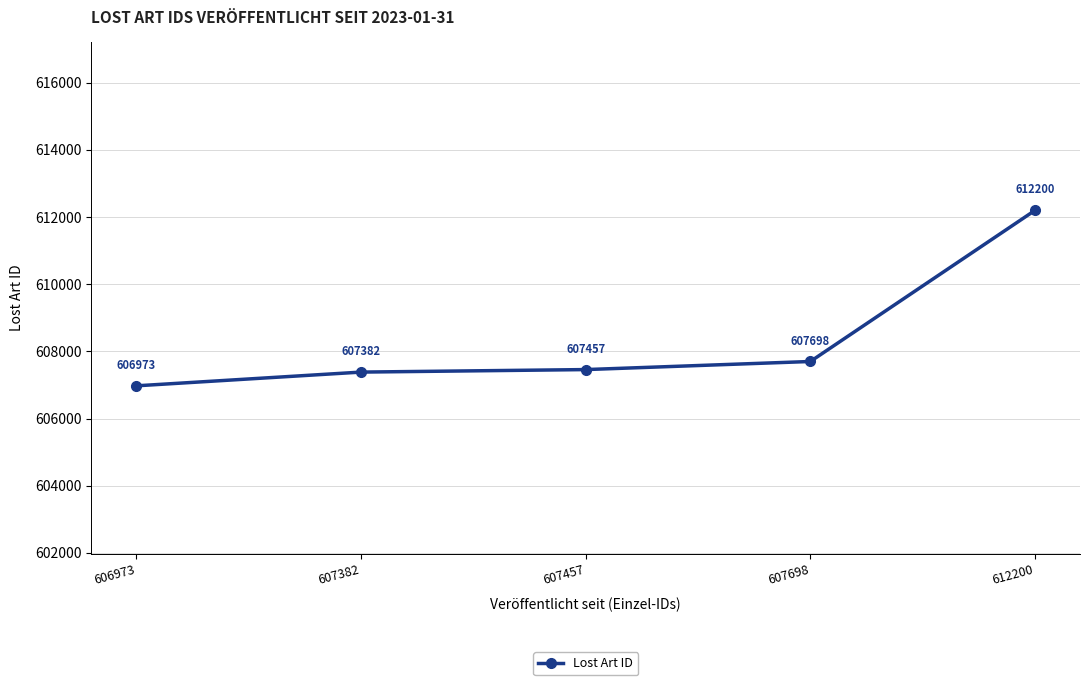

What is the smallest value displayed?

606973